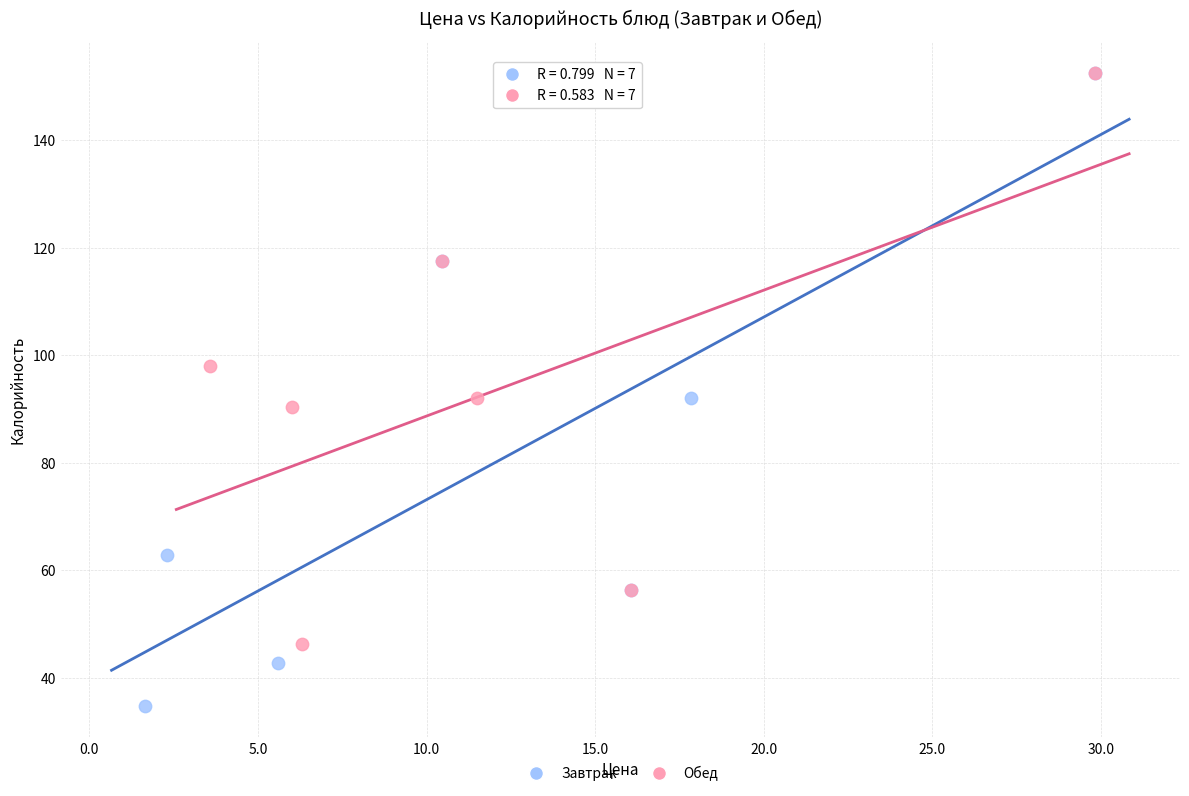

What are all the series names shown in the legend?

Завтрак, Обед